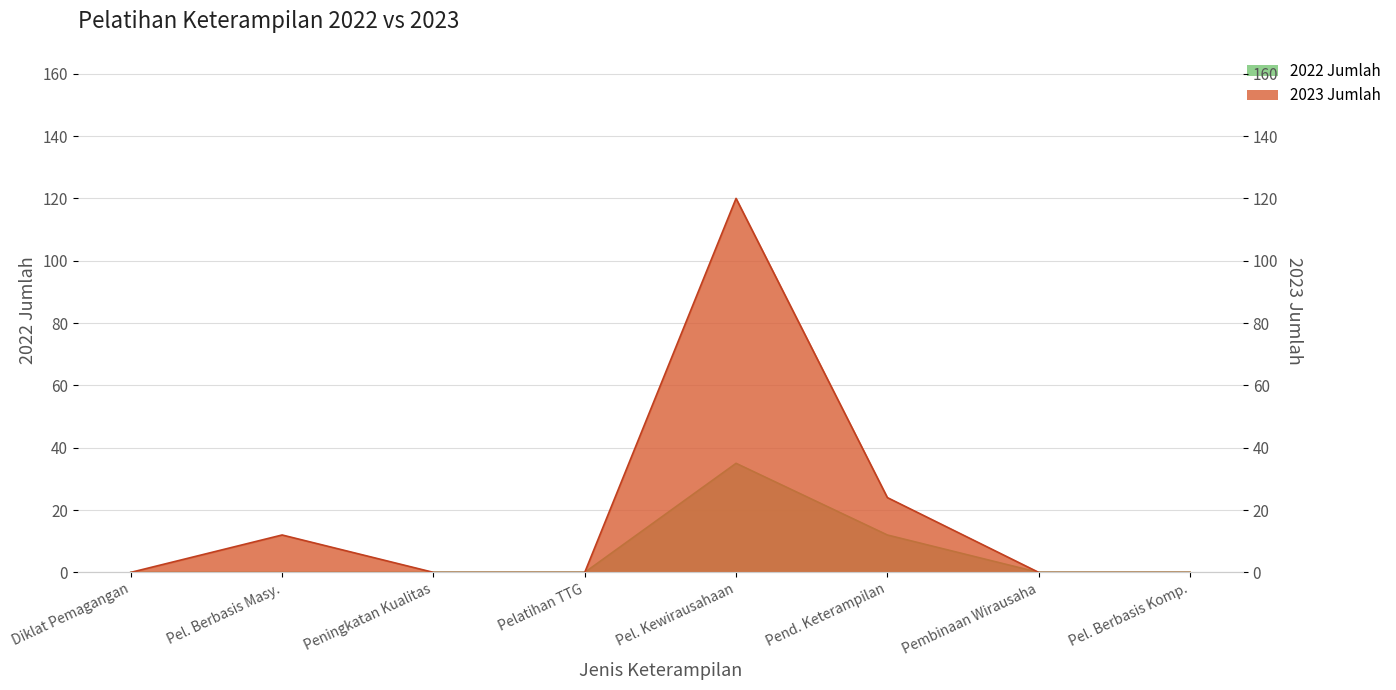

Count the number of categories in the chart.

8